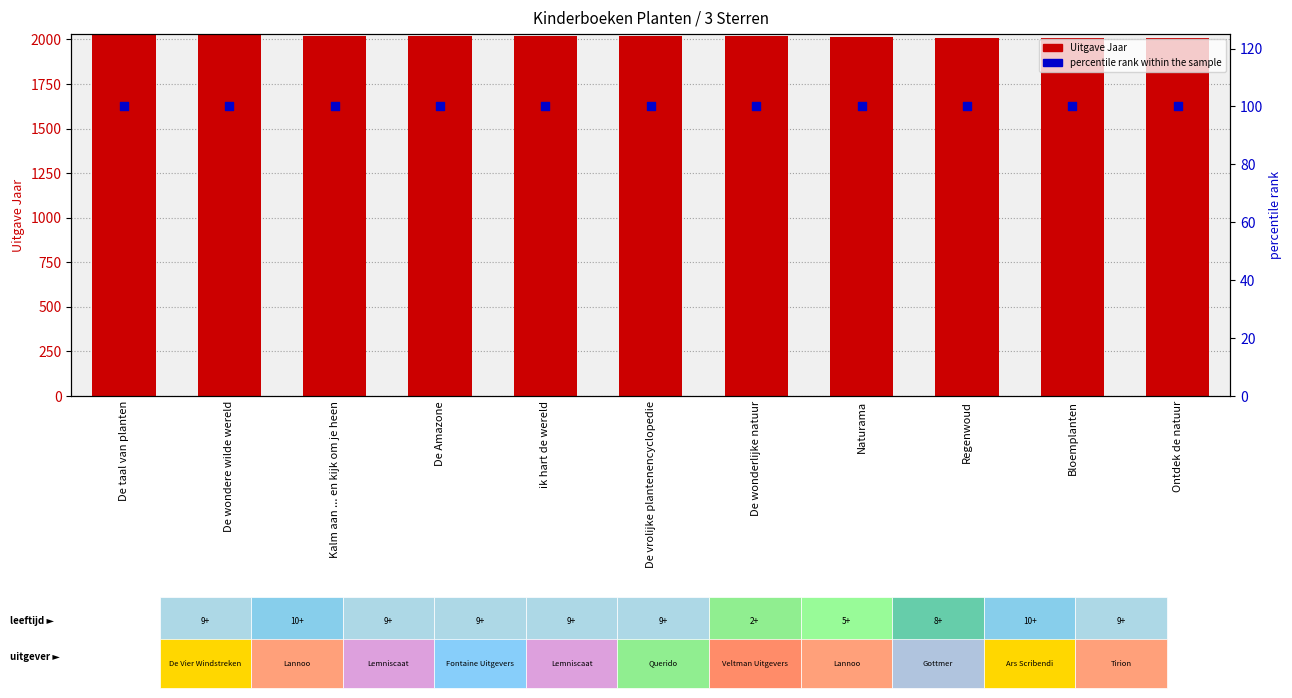

Which series has the widest spread of Y values?

Uitgave Jaar